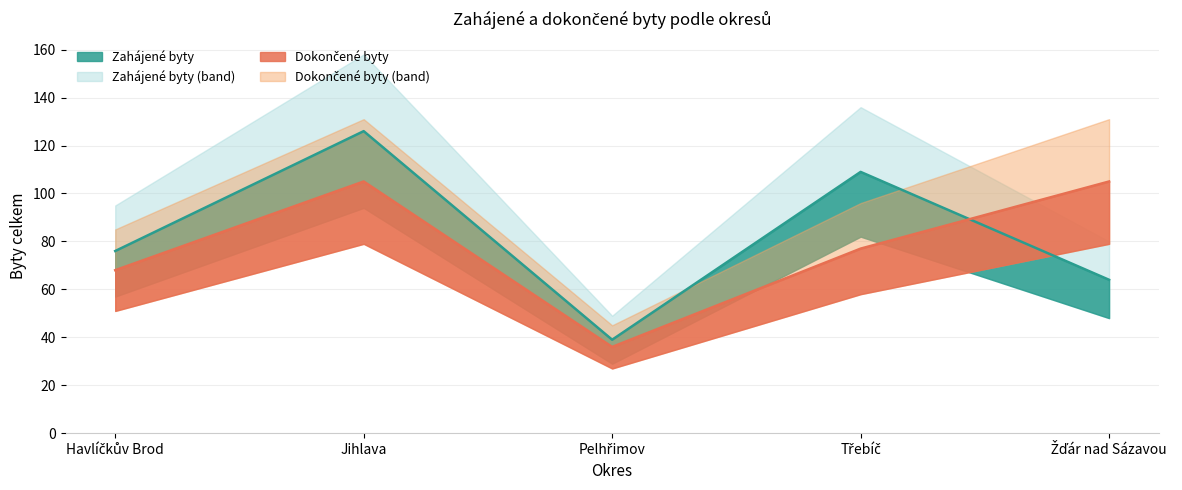

Where does the Dokončené byty series first go above 77?

Jihlava